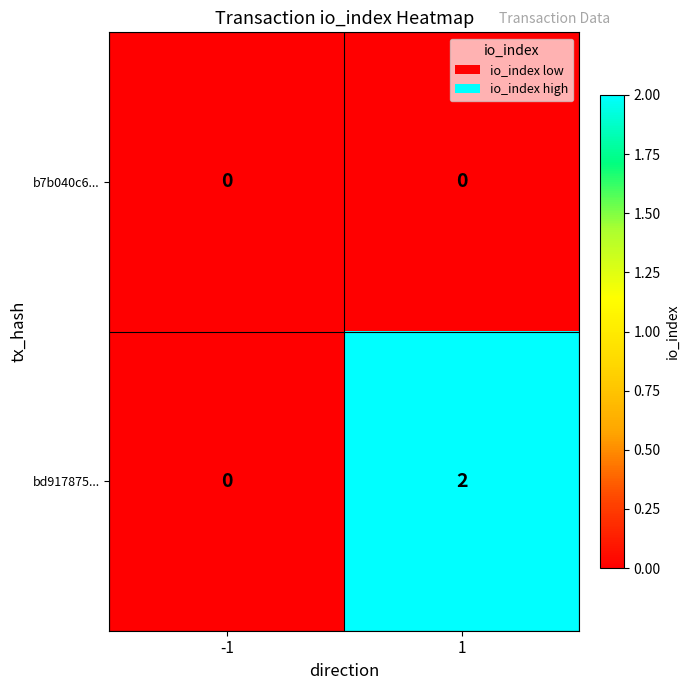

At which category is the sum across all series the highest?

1